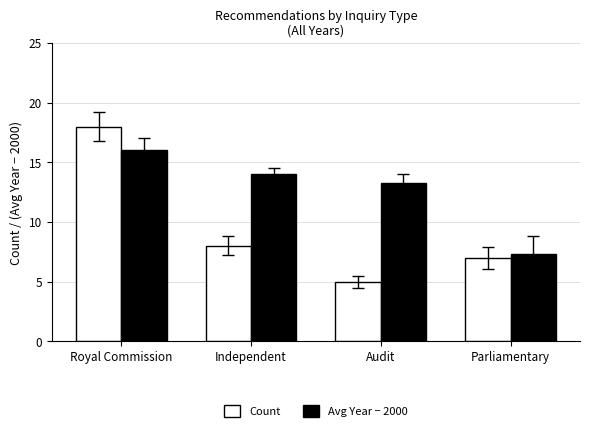

Does the chart contain any negative values?

No